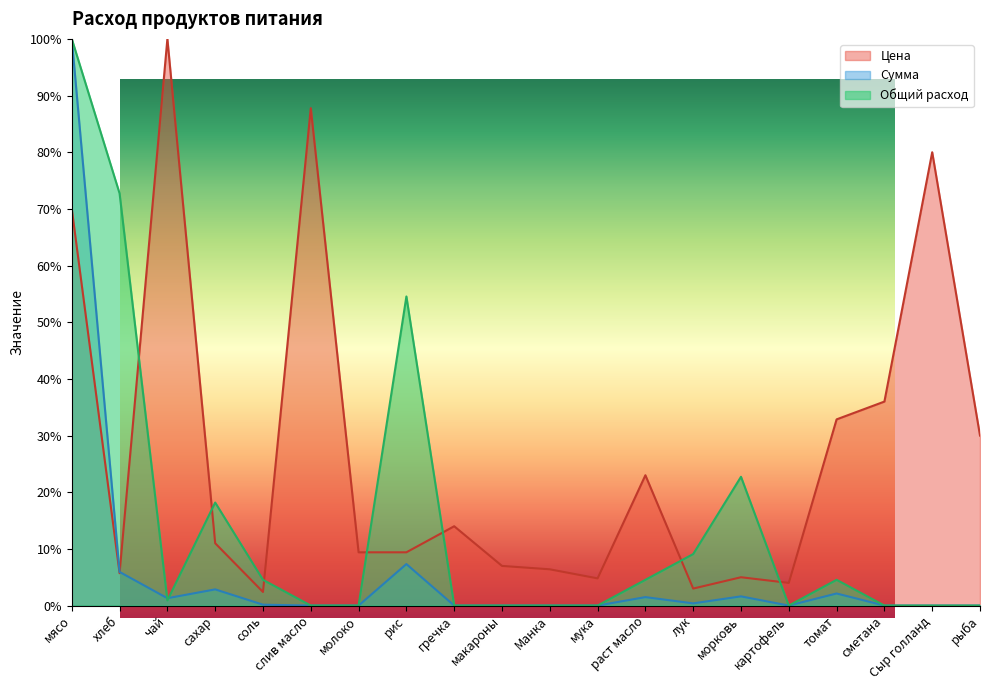

How many interior local peaks does the Общий расход series have?

4